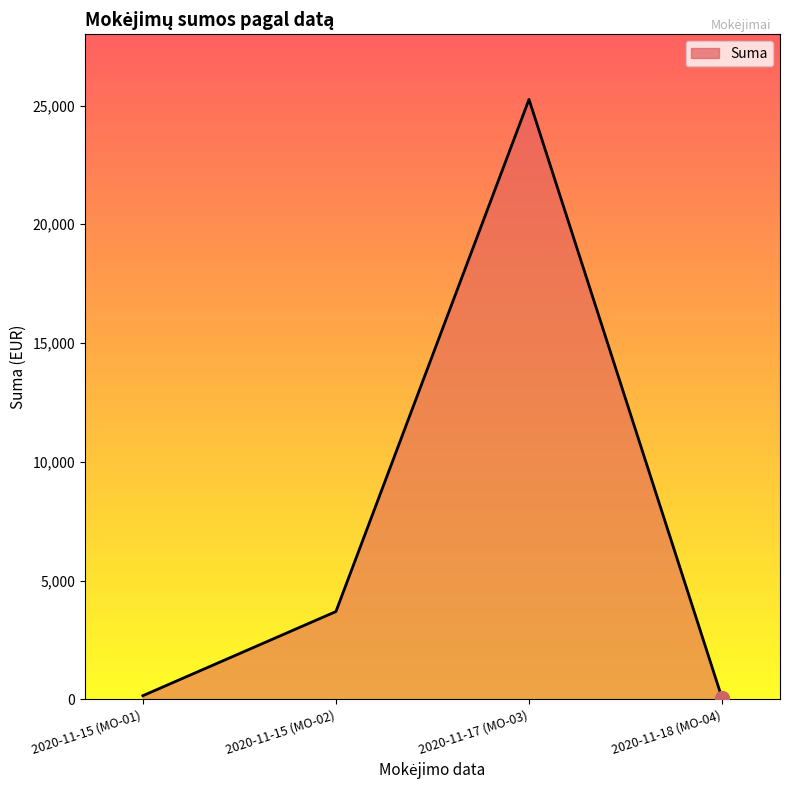

What is the smallest value displayed?

52.3